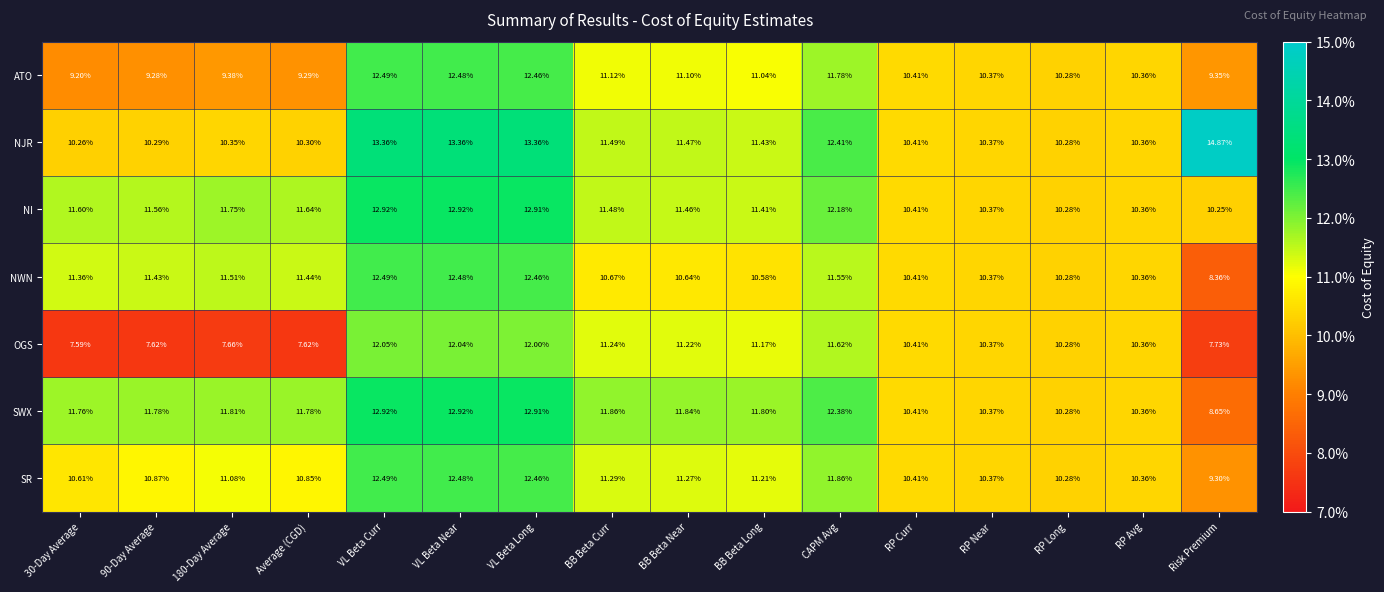

What is the total value across all series at VL Beta Near?

88.7